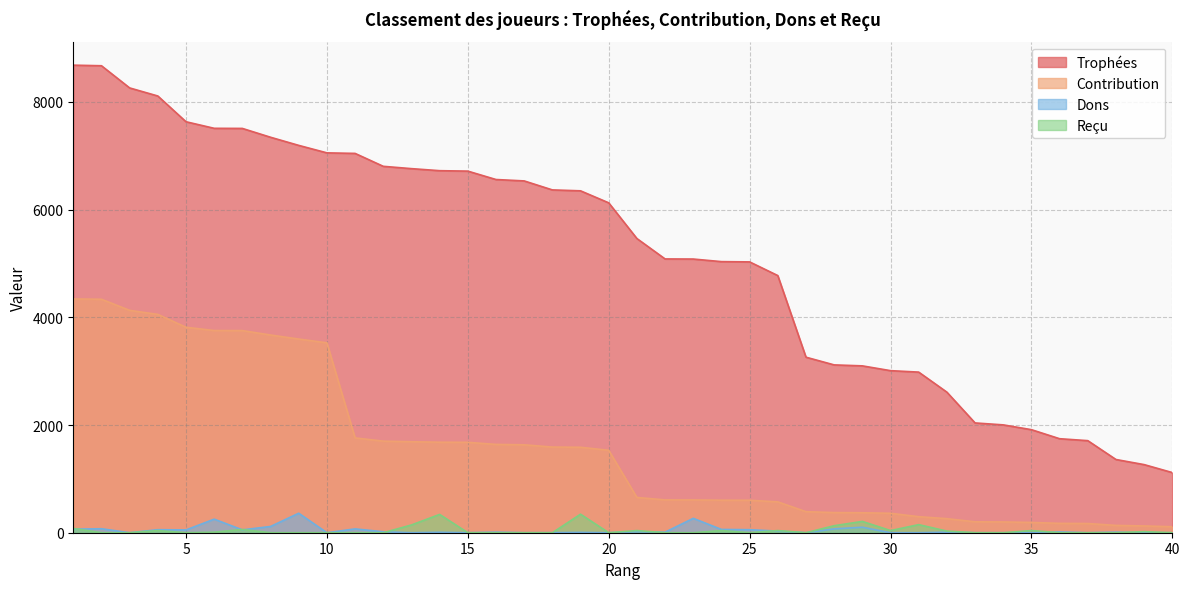

How many lines are shown in the chart?

4